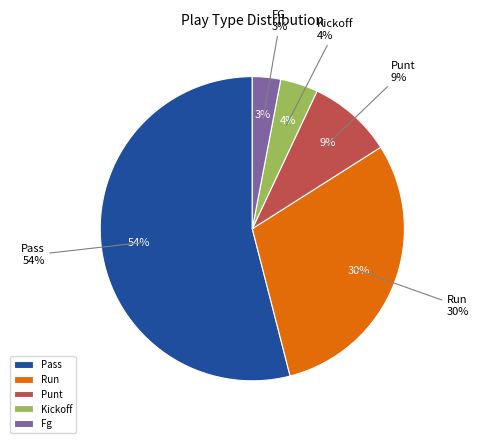

To the nearest percent, what percentage of the pie is run?

30%